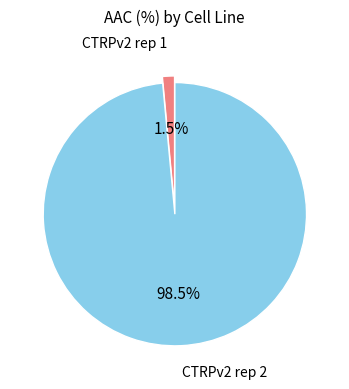

Does any single category account for the majority?

Yes